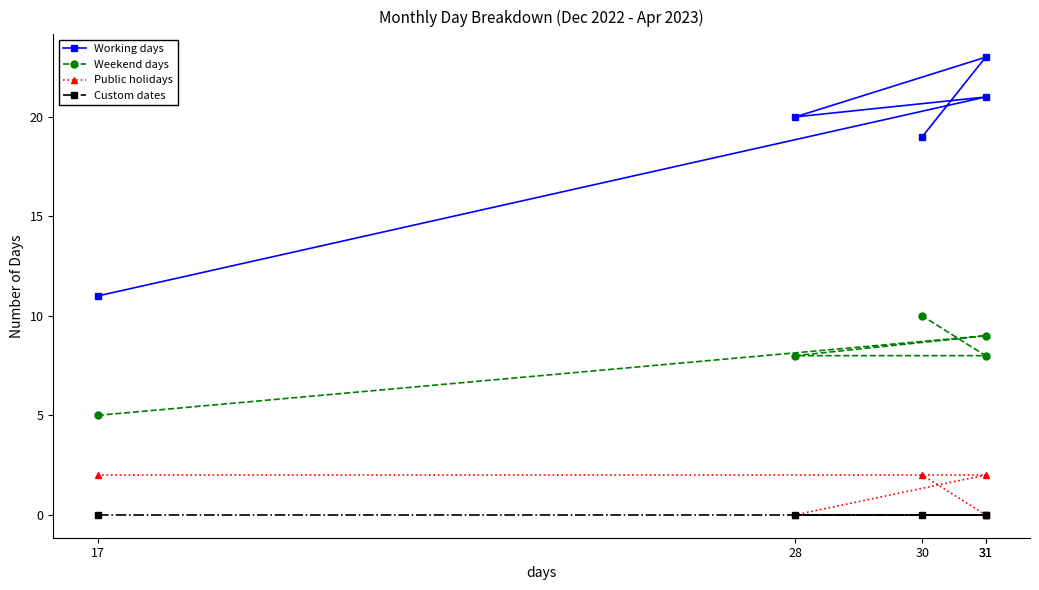

Between 31 and 28, which series saw the biggest shift?

Public holidays